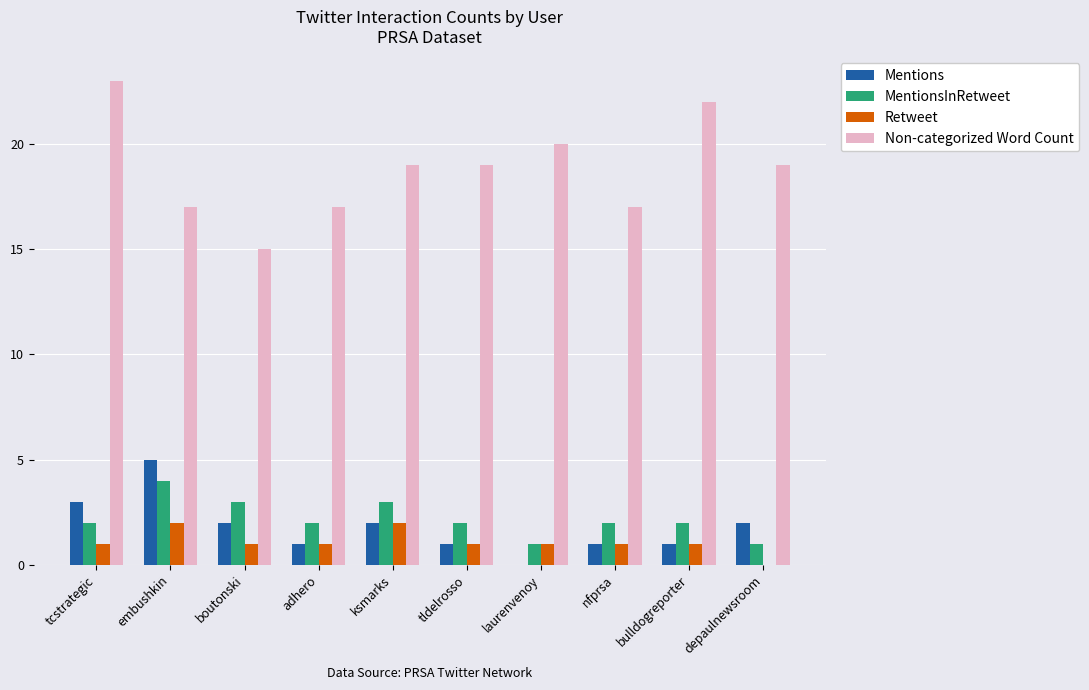

Reading left to right, extract all data points from this chart.

Mentions: 3	5	2	1	2	1	0	1	1	2
MentionsInRetweet: 2	4	3	2	3	2	1	2	2	1
Retweet: 1	2	1	1	2	1	1	1	1	0
Non-categorized Word Count: 23	17	15	17	19	19	20	17	22	19